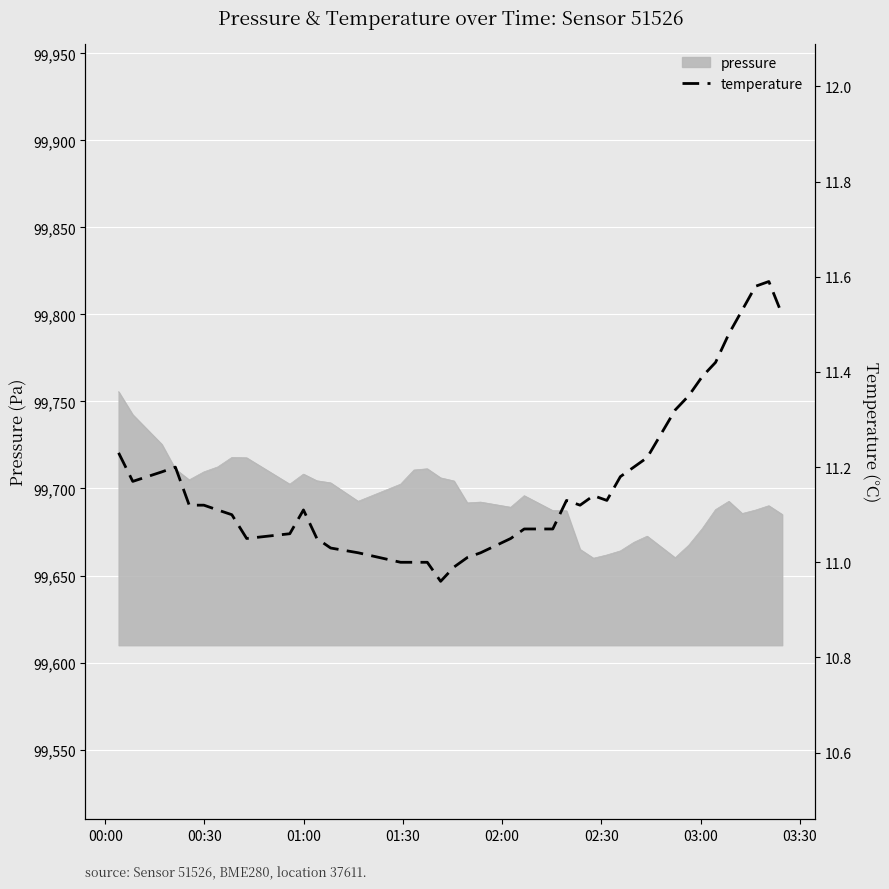

Which has a higher value, 01:00 or 03:00?

01:00